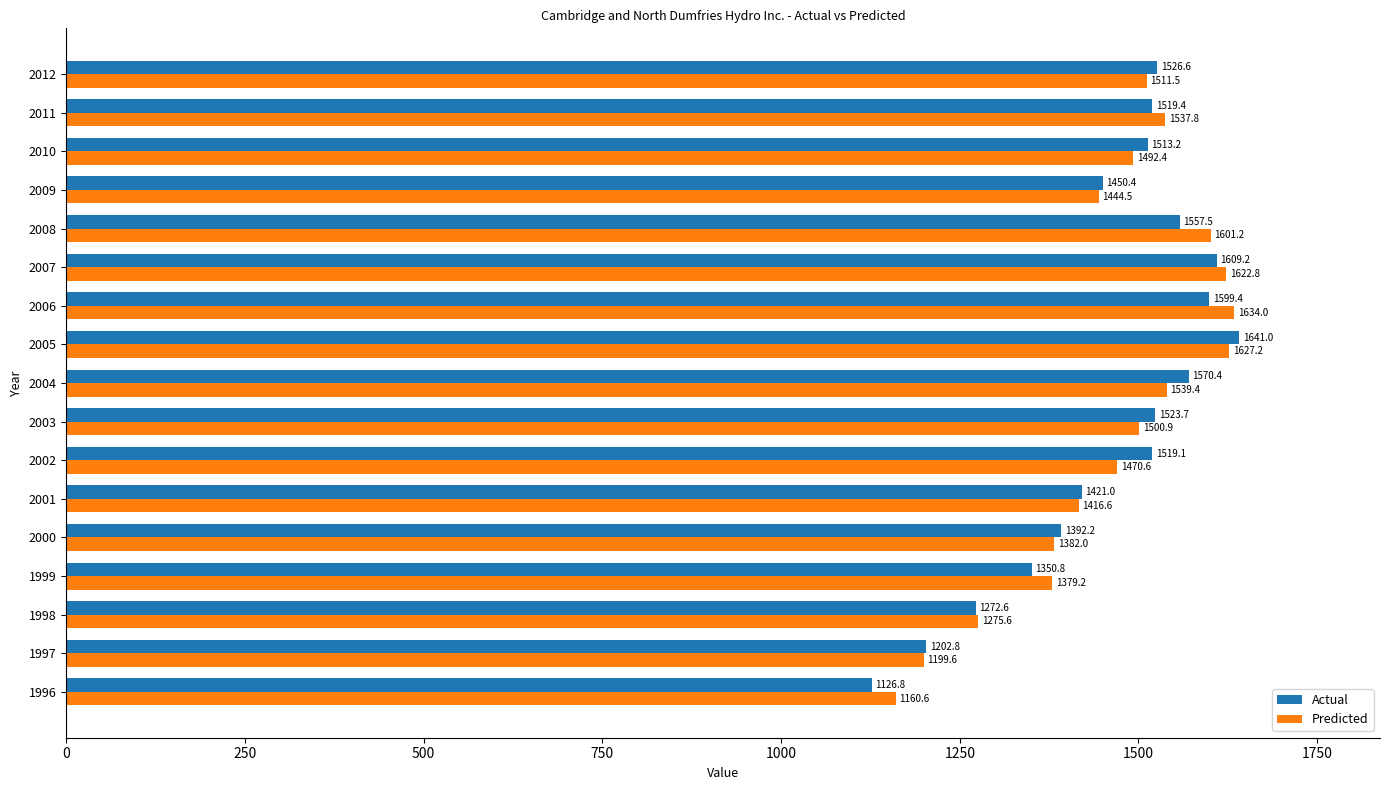

Rank the categories by Predicted value from highest to lowest.

2006, 2005, 2007, 2008, 2004, 2011, 2012, 2003, 2010, 2002, 2009, 2001, 2000, 1999, 1998, 1997, 1996